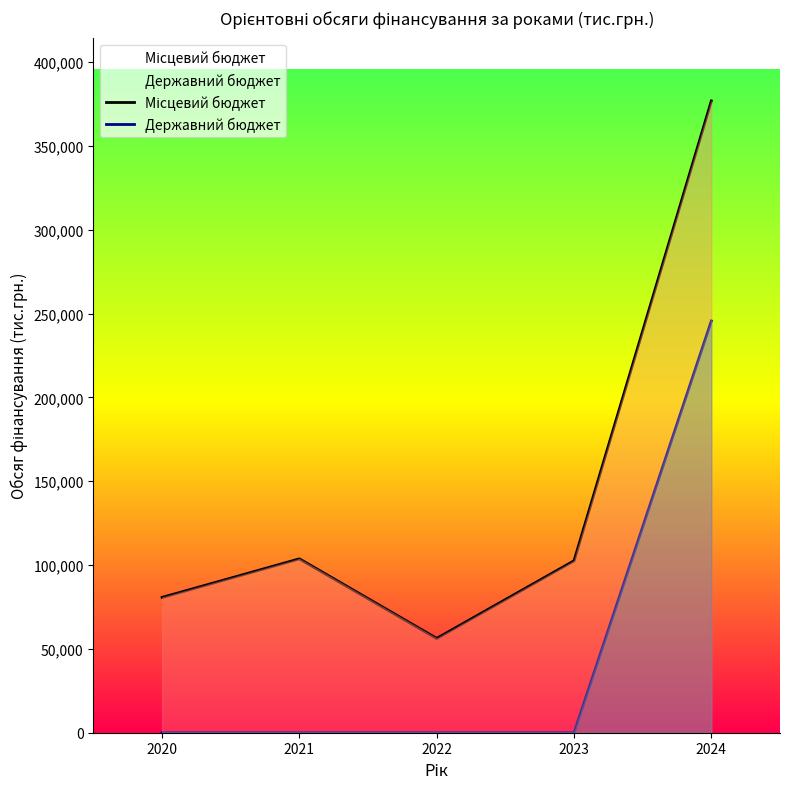

What is the greatest value displayed?

376813.5